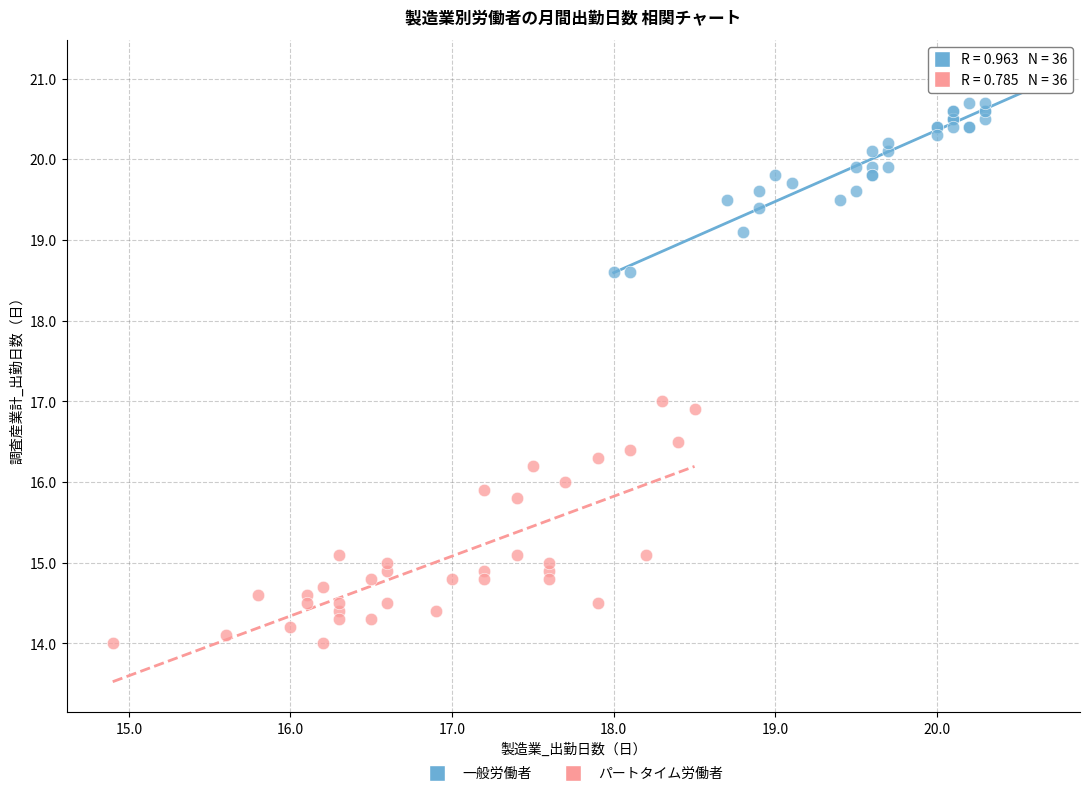

Which series contains the highest Y value?

一般労働者